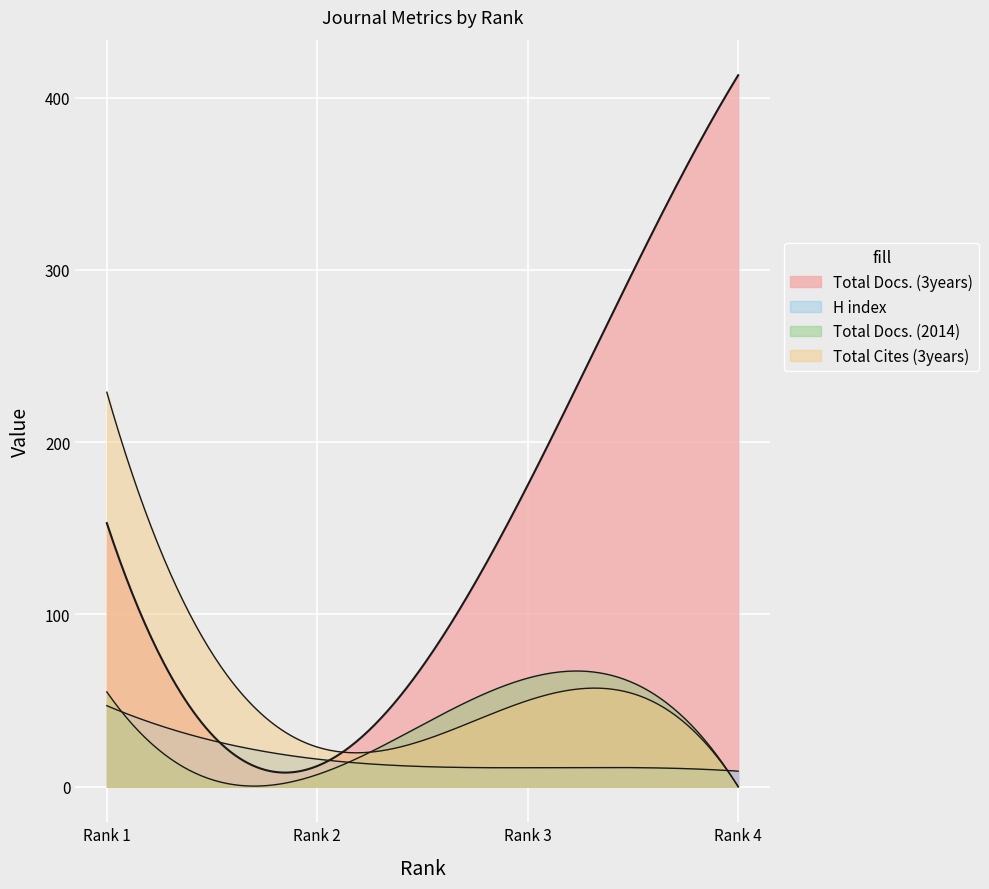

The Total Docs. (3years) series shows 67 at Rank 1. True or false?

False